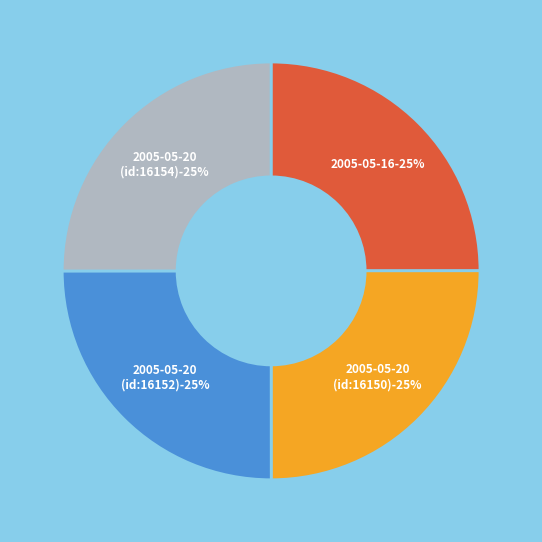

Is there any slice that represents more than half of the pie?

No